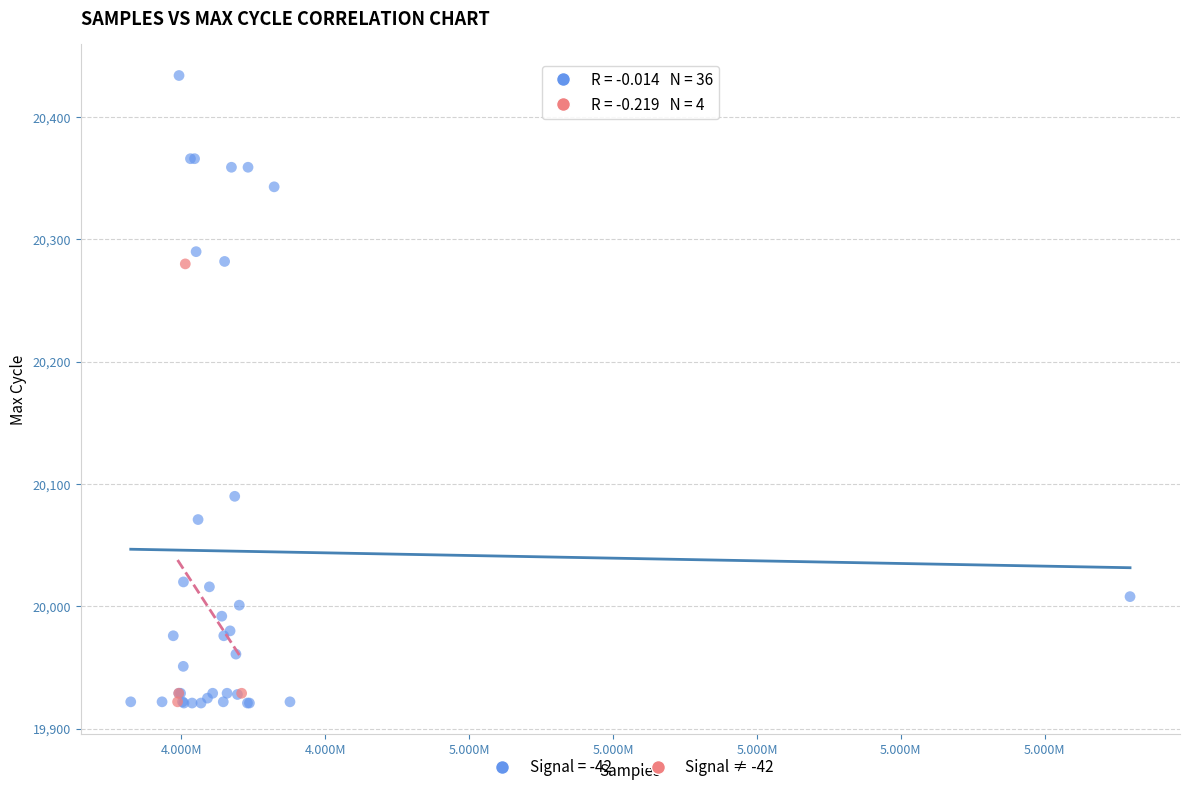

Which series reaches the maximum Y coordinate?

Signal = -42